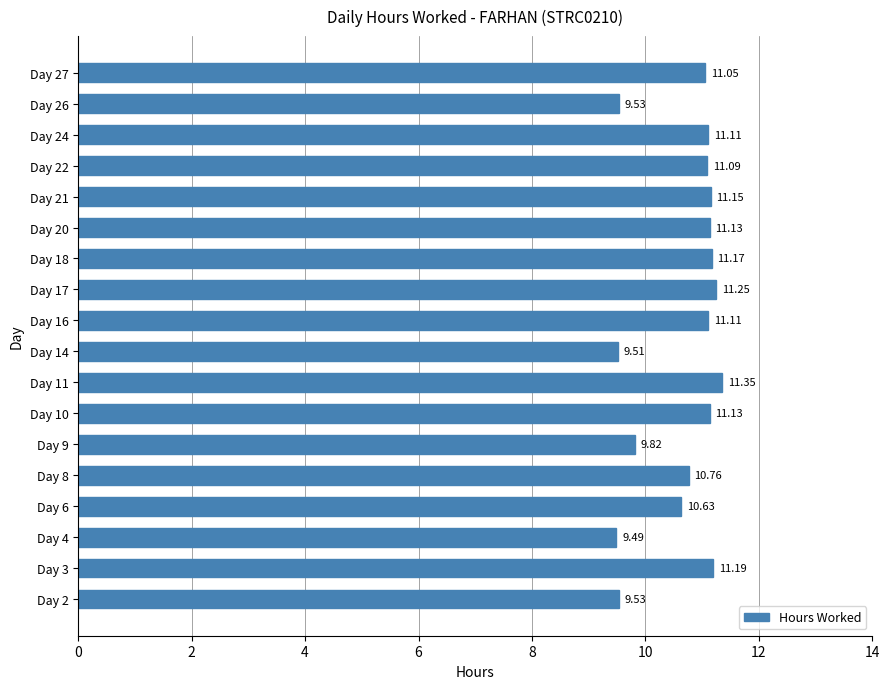

What is the difference between the values at Day 22 and Day 26?

1.6